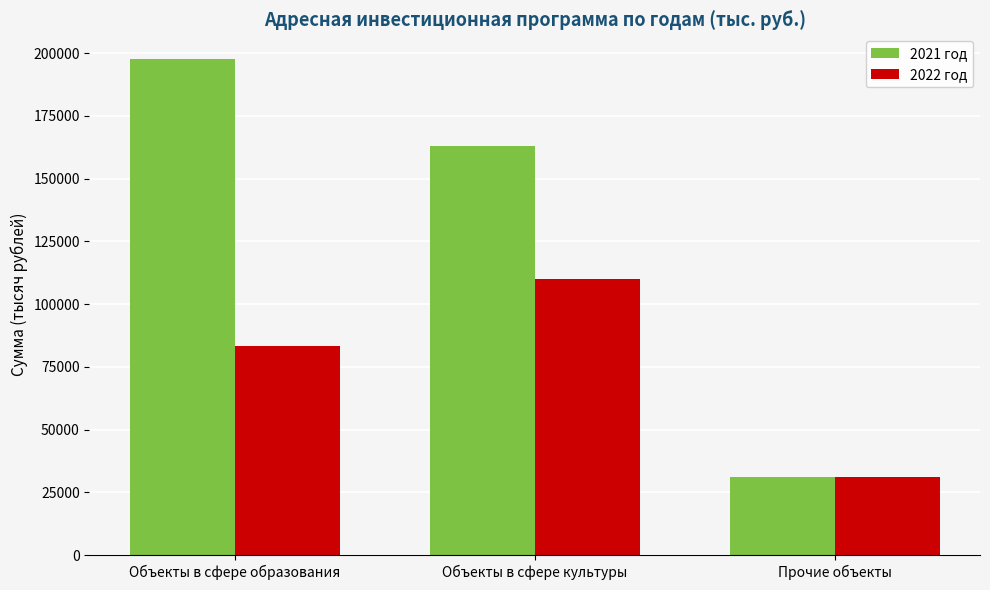

What is the label of the 3rd bar from the right?

Объекты в сфере образования